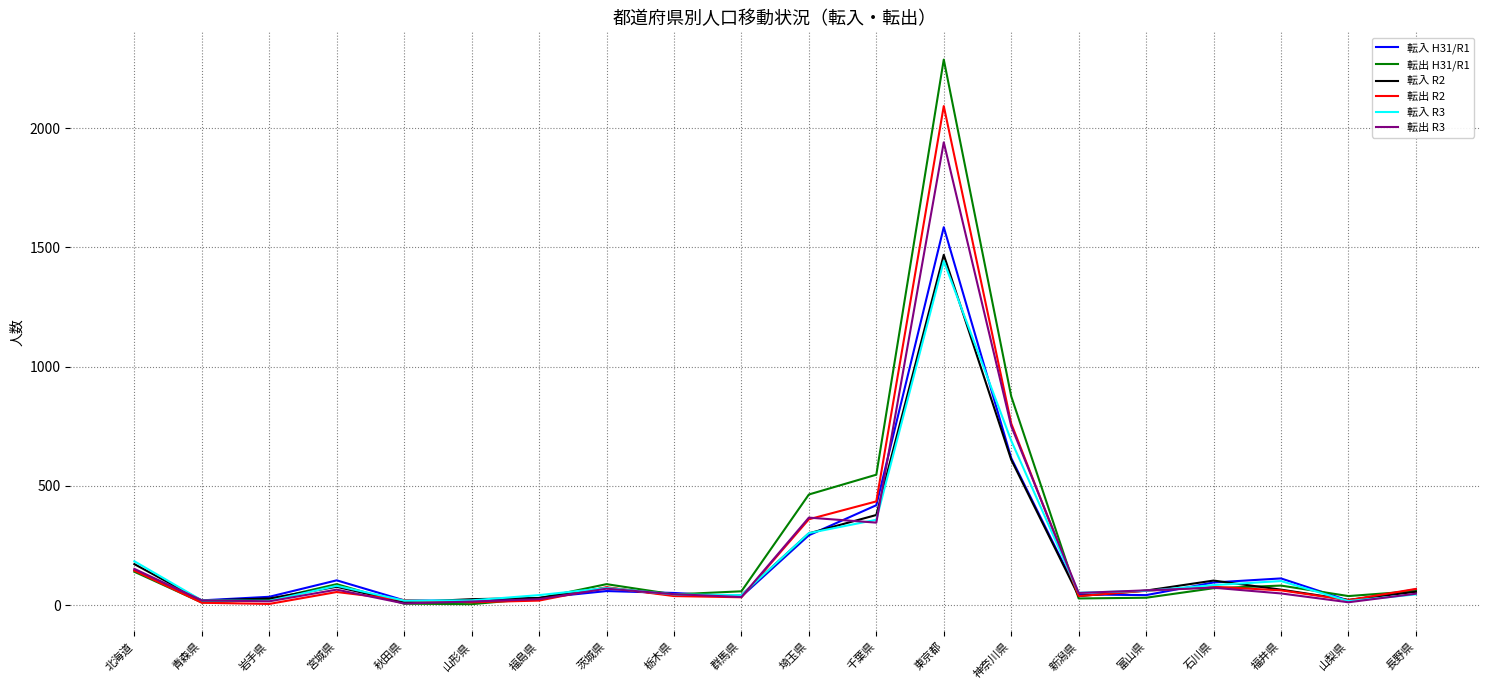

What is the difference between the second highest and minimum values in the 転入 R2 series?

598